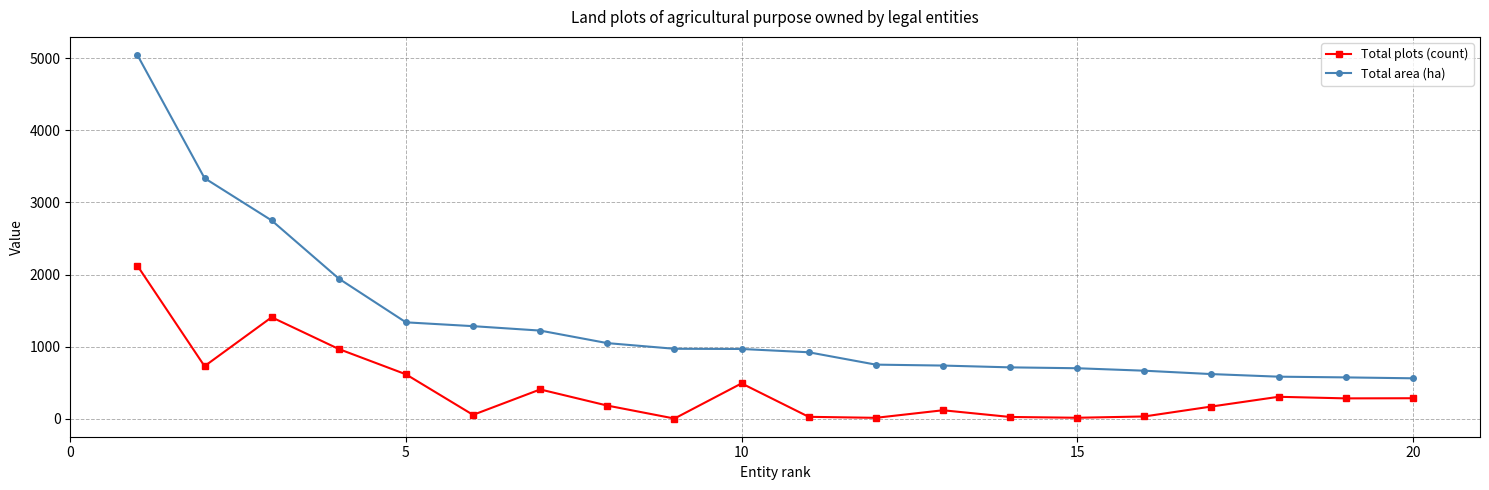

What is the greatest value displayed?

5046.1